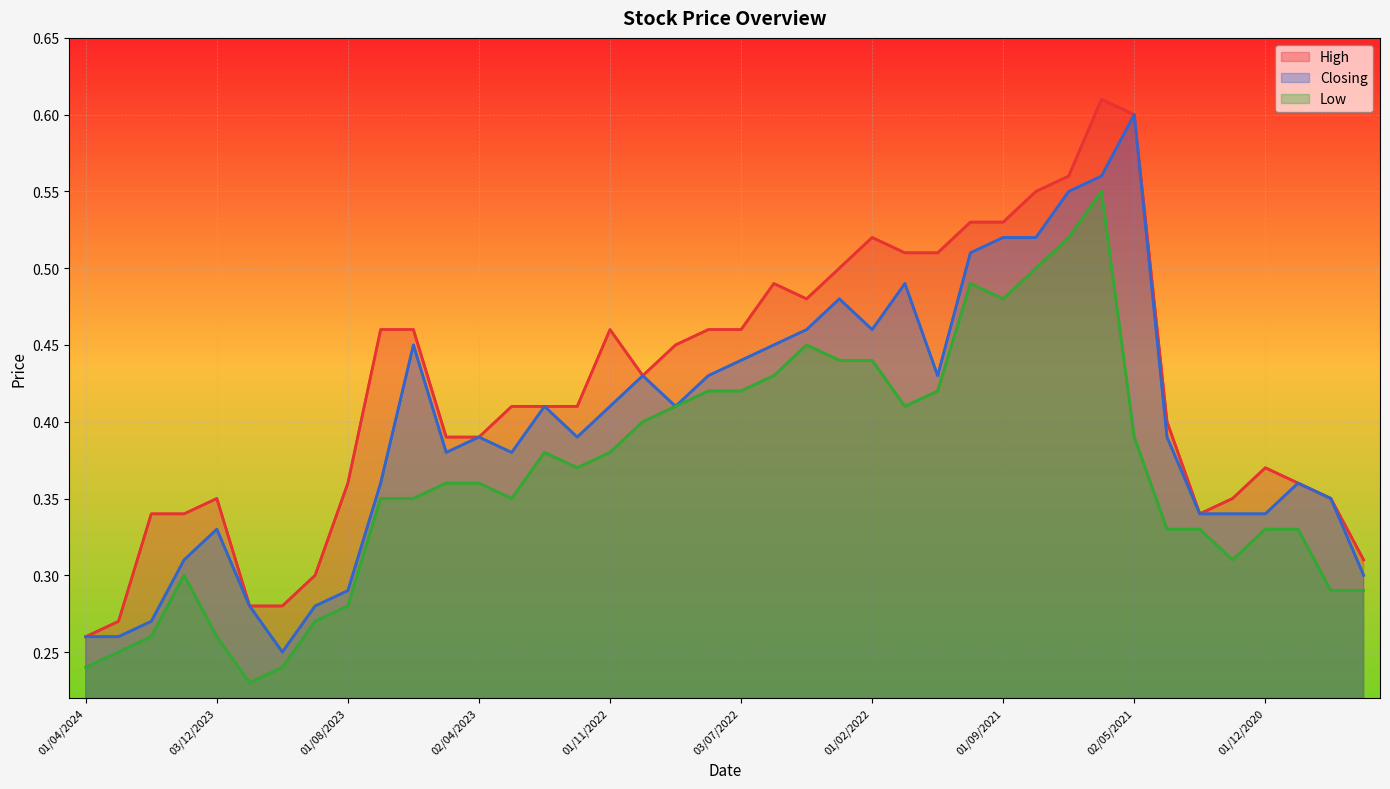

What is the maximum value for High?

0.6